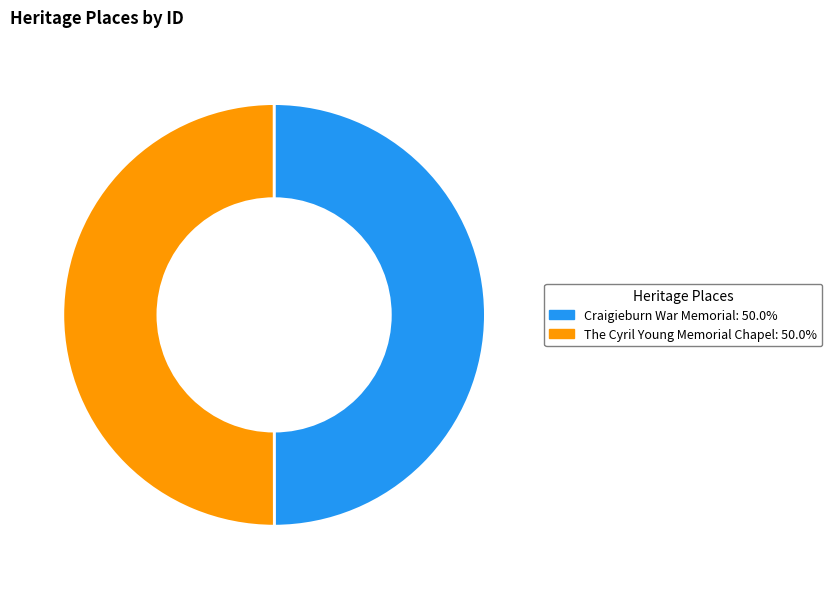

Combined, do The Cyril Young Memorial Chapel: 50.0% and Craigieburn War Memorial: 50.0% account for over 50%?

Yes